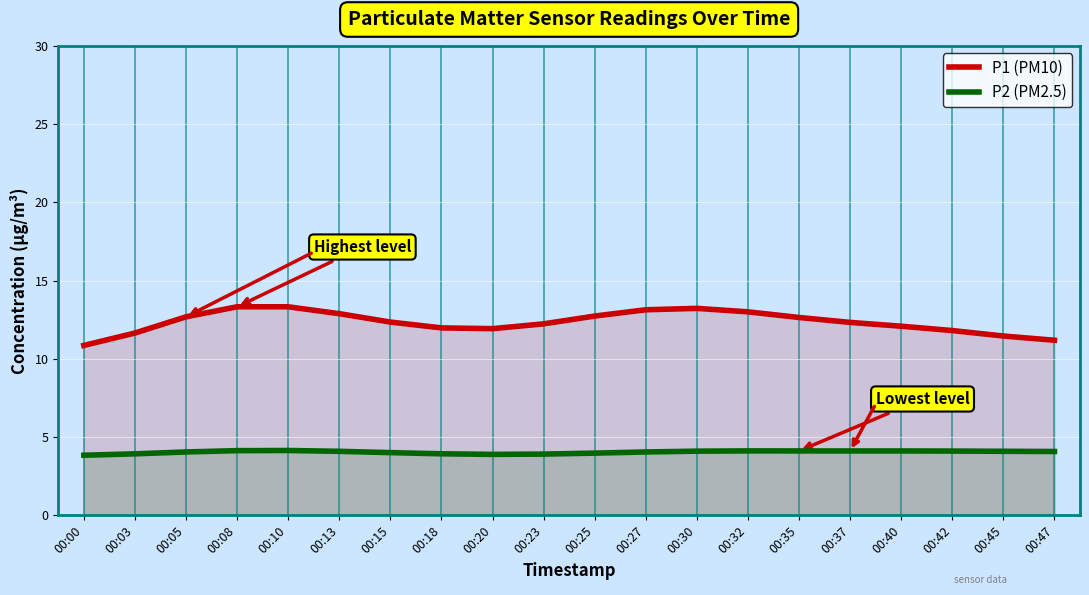

What is the greatest value displayed?

13.3